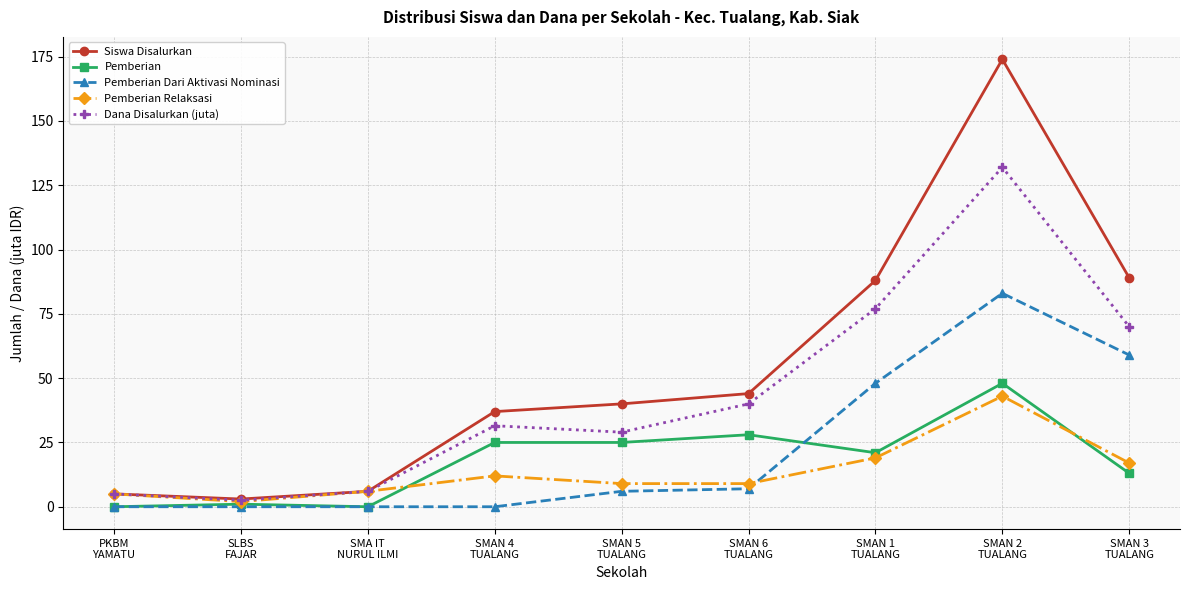

Reading right to left, transcribe all the data shown in this chart.

Siswa Disalurkan: 89.0	174.0	88.0	44.0	40.0	37.0	6.0	3.0	5.0
Pemberian: 13.0	48.0	21.0	28.0	25.0	25.0	0.0	1.0	0.0
Pemberian Dari Aktivasi Nominasi: 59.0	83.0	48.0	7.0	6.0	0.0	0.0	0.0	0.0
Pemberian Relaksasi: 17.0	43.0	19.0	9.0	9.0	12.0	6.0	2.0	5.0
Dana Disalurkan (juta): 70.0	132.0	77.0	40.0	29.0	31.5	6.0	2.5	5.0